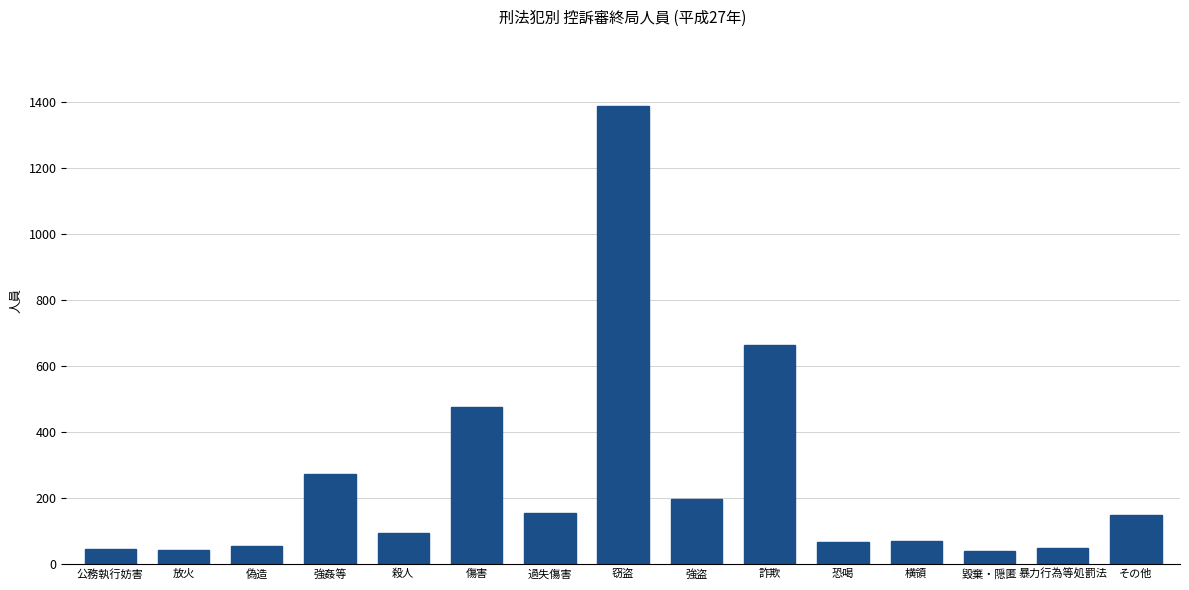

Approximately how many times larger is the value at 偽造 compared to 詐欺?

0.1